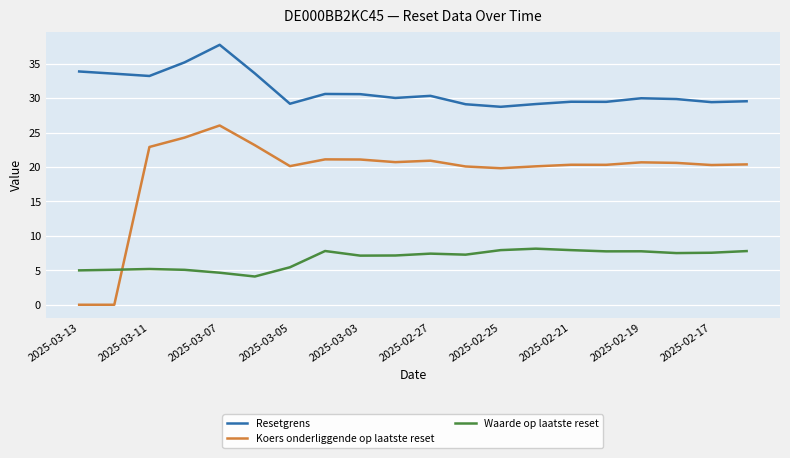

What is the difference between the maximum and minimum values in the Resetgrens series?

9.0